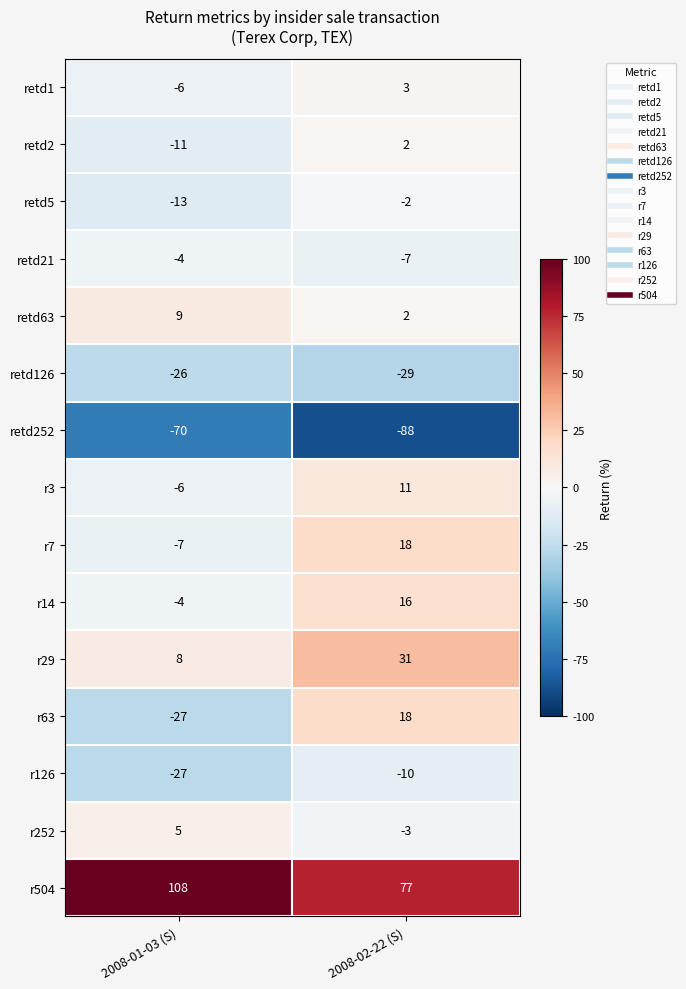

How many categories are shown in the chart?

2